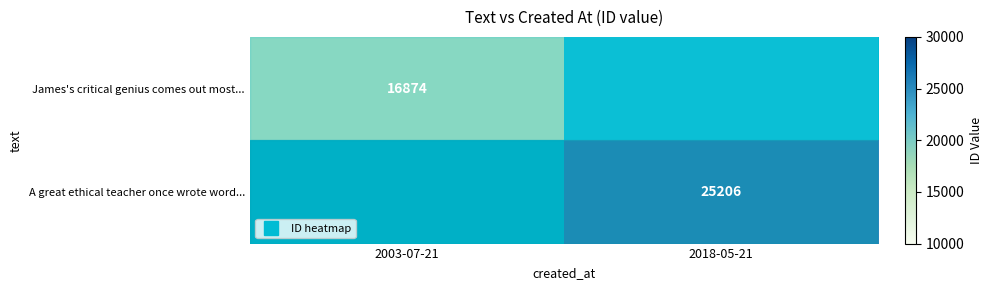

What is the smallest value displayed?

16874.0